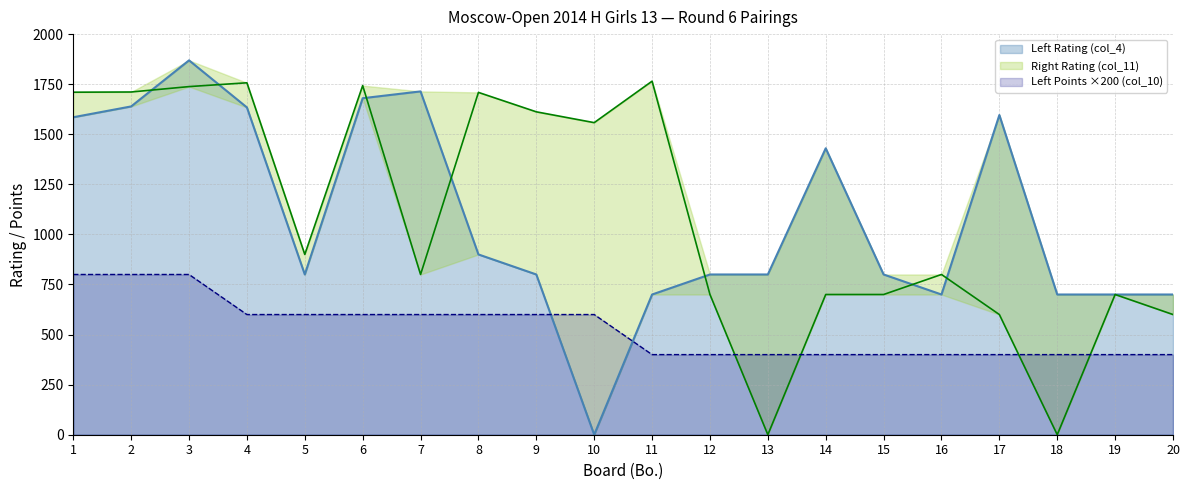

Which series changed the most between 14 and 15?

Left Rating (col_4)